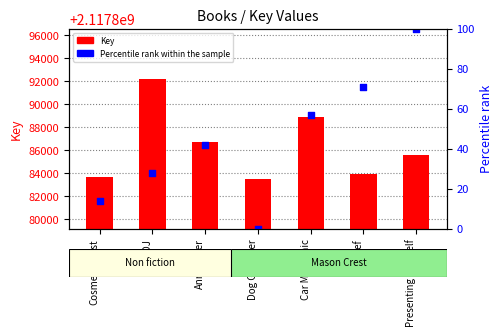

Which series contains the lowest Y value?

Percentile rank